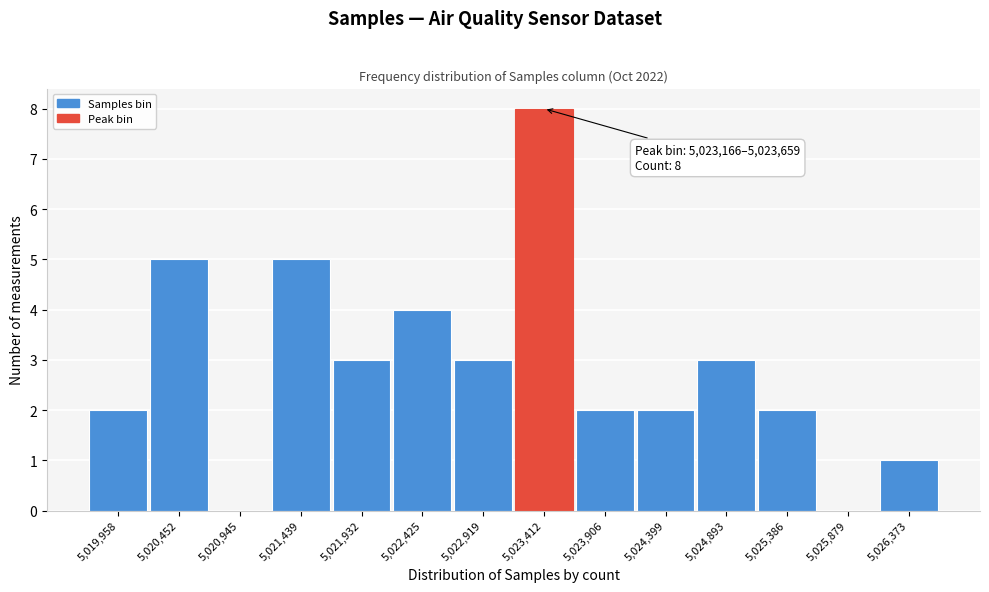

Which range on the x-axis has the tallest bar?

5023150 to 5023650